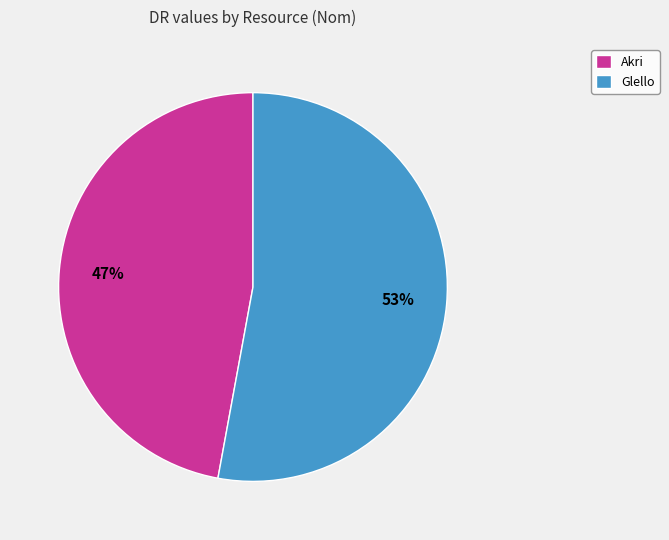

Which category has the biggest portion of the pie?

Glello